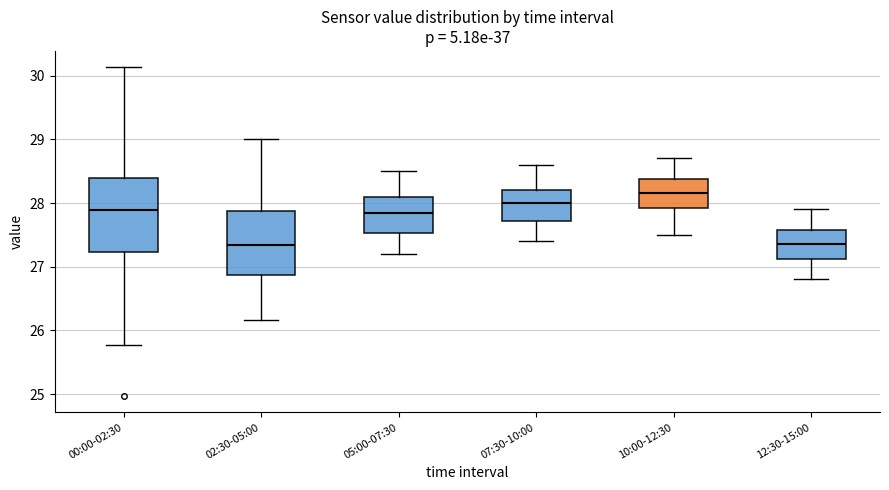

Which box's median line is the highest?

10:00-12:30